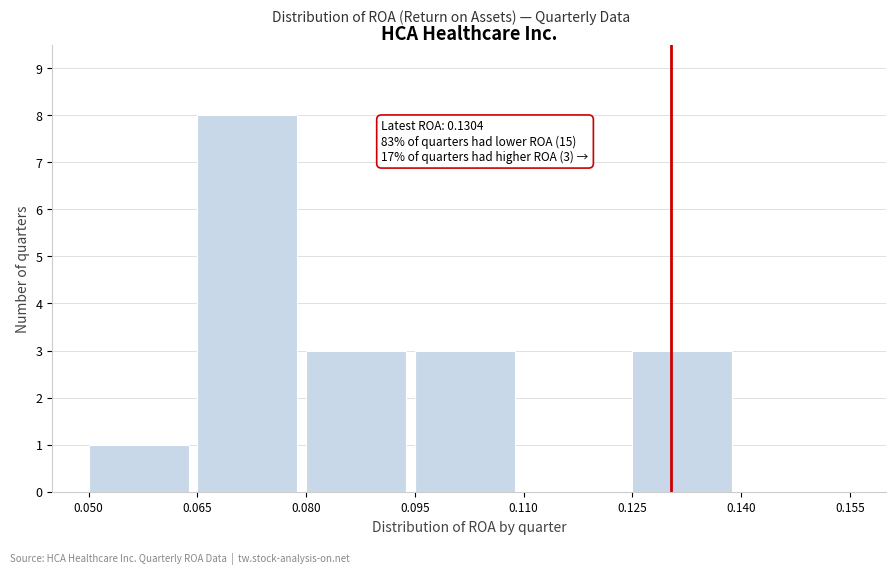

Which range on the x-axis has the tallest bar?

0.065 to 0.080